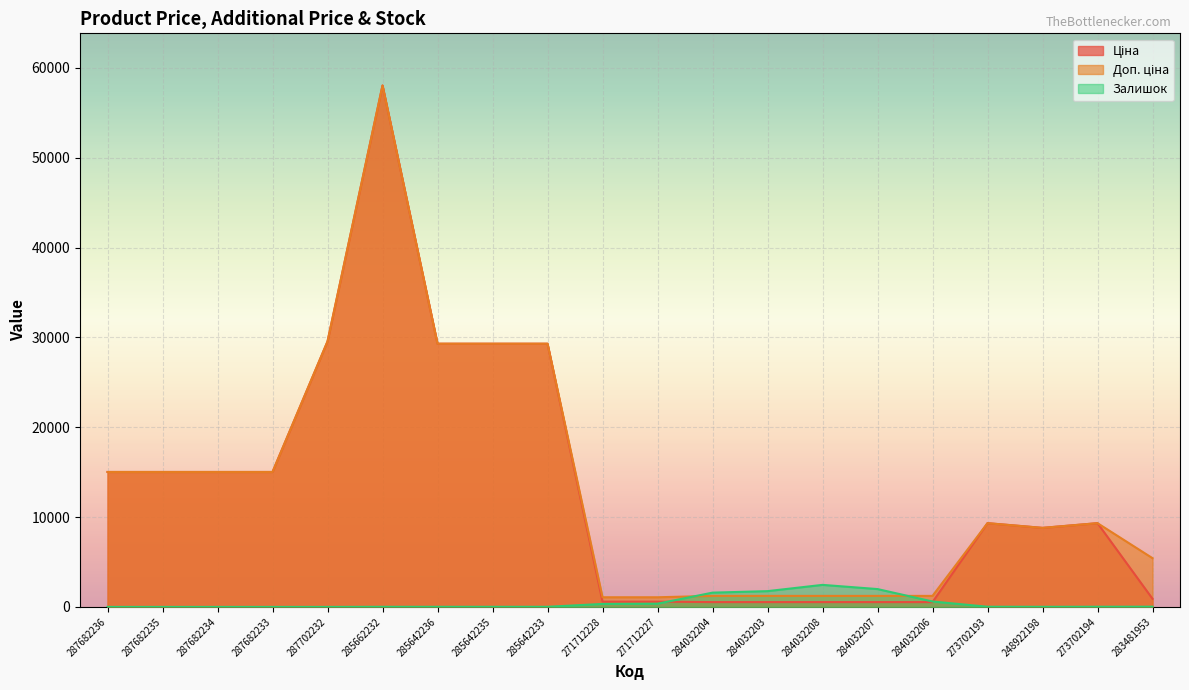

Rank the series by their maximum value, from lowest to highest.

Залишок, Ціна, Доп. ціна